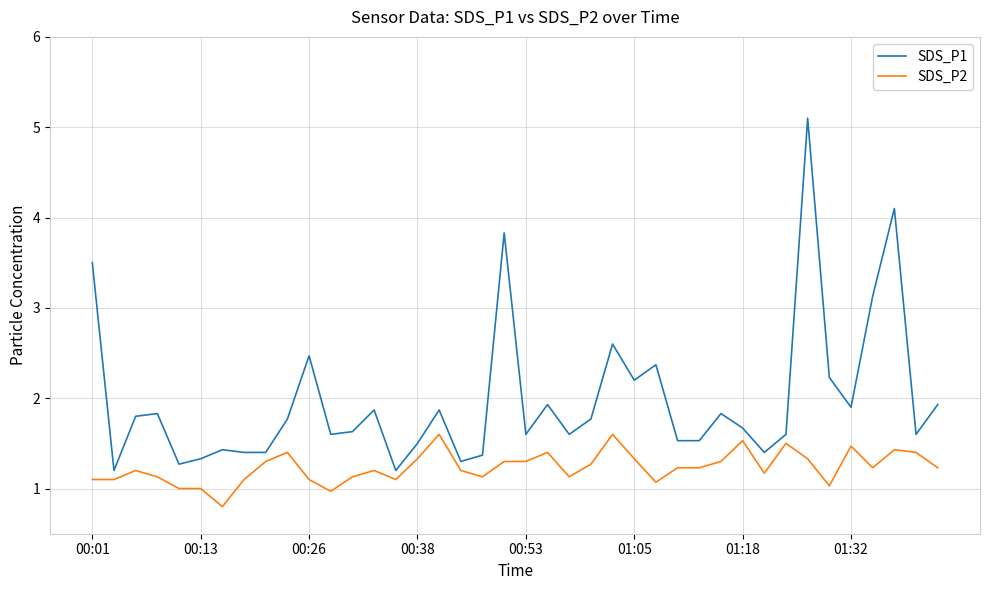

Which series has the largest range (max minus min)?

SDS_P1